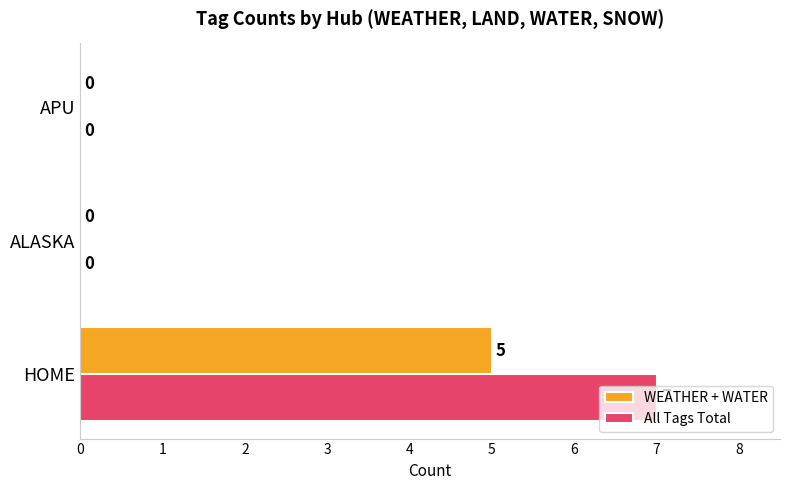

What is the greatest value displayed?

7